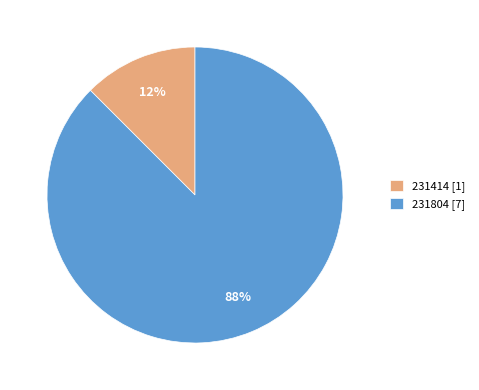

Do 231414 [1] and 231804 [7] together represent more than half of the pie?

Yes